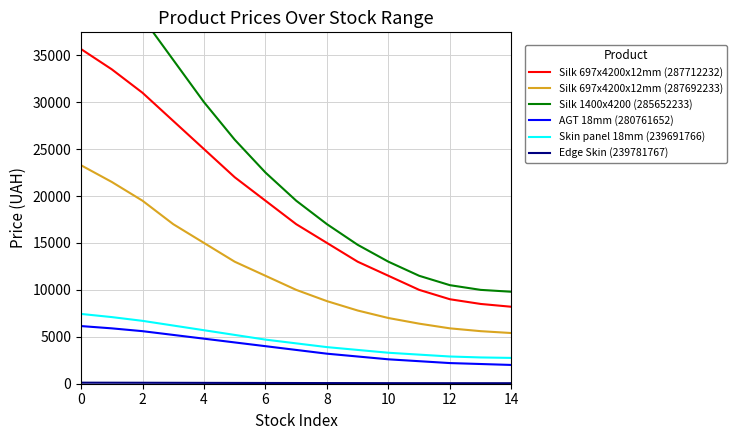

Reading left to right, extract all data points from this chart.

Silk 697x4200x12mm (287712232): 35659.4	33500.0	31000.0	28000.0	25000.0	22000.0	19500.0	17000.0	15000.0	13000.0	11500.0	10000.0	9000.0	8500.0	8200.0
Silk 697x4200x12mm (287692233): 23278.2	21500.0	19500.0	17000.0	15000.0	13000.0	11500.0	10000.0	8800.0	7800.0	7000.0	6400.0	5900.0	5600.0	5400.0
Silk 1400x4200 (285652233): 46143.9	43000.0	39000.0	34500.0	30000.0	26000.0	22500.0	19500.0	17000.0	14800.0	13000.0	11500.0	10500.0	10000.0	9800.0
AGT 18mm (280761652): 6143.2	5900.0	5600.0	5200.0	4800.0	4400.0	4000.0	3600.0	3200.0	2900.0	2600.0	2400.0	2200.0	2100.0	2000.0
Skin panel 18mm (239691766): 7436.2	7100.0	6700.0	6200.0	5700.0	5200.0	4700.0	4300.0	3900.0	3600.0	3300.0	3100.0	2900.0	2800.0	2750.0
Edge Skin (239781767): 111.7	108.0	103.0	97.0	91.0	85.0	79.0	74.0	69.0	65.0	61.0	58.0	56.0	55.0	54.0